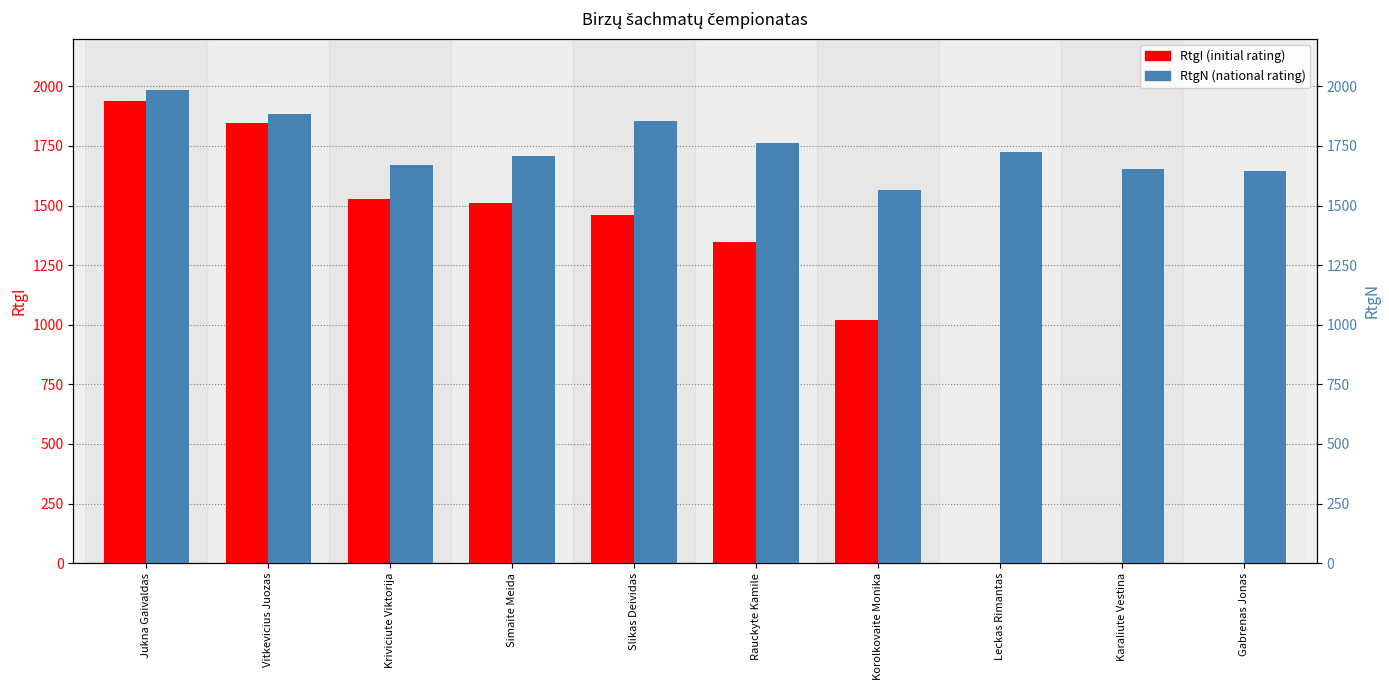

How many bars are there in each group?

2